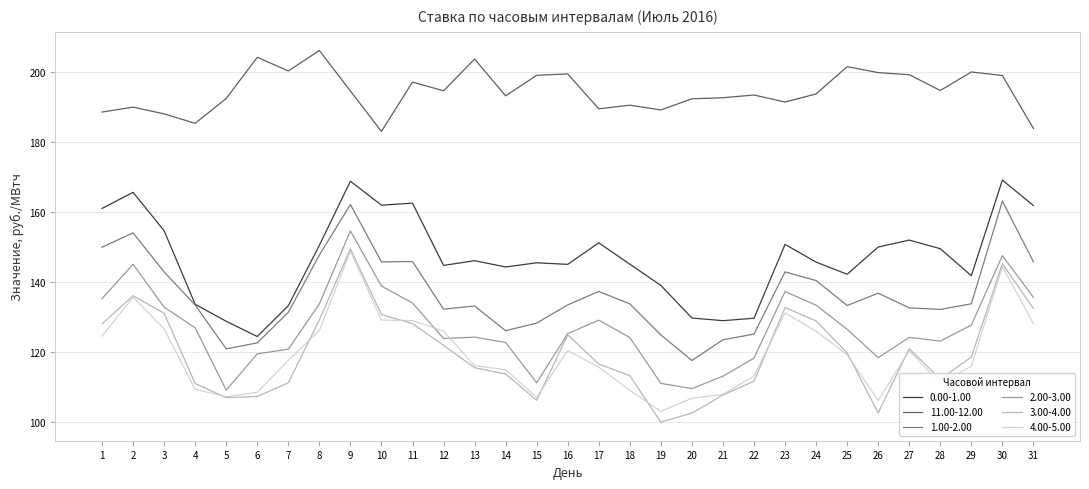

What is the spread (max minus min) of values at 10?

53.8